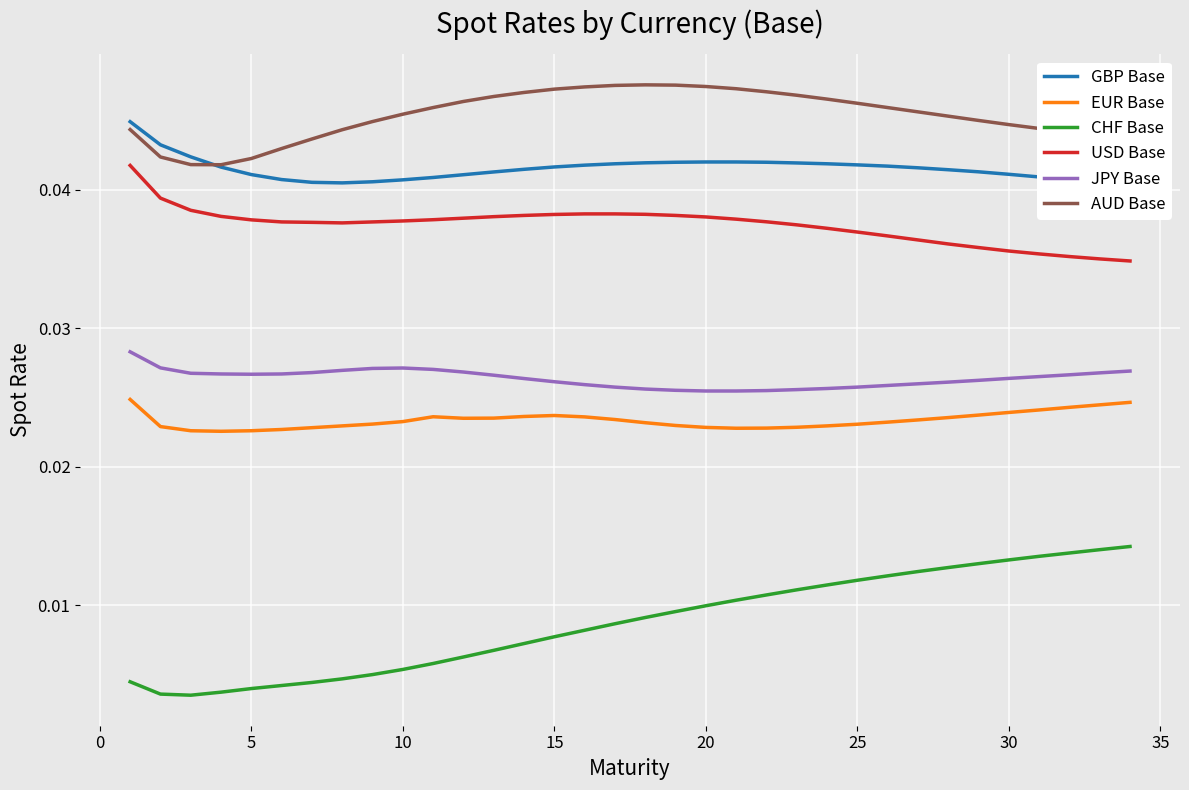

List the series in order of their peak value, highest first.

AUD Base, GBP Base, USD Base, JPY Base, EUR Base, CHF Base